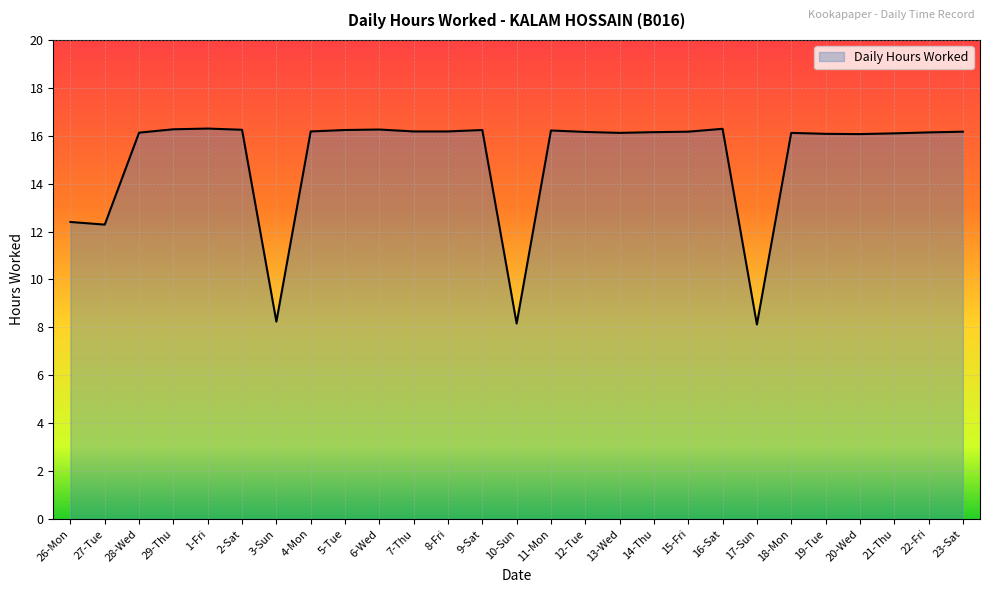

What position from the right is 4-Mon?

20